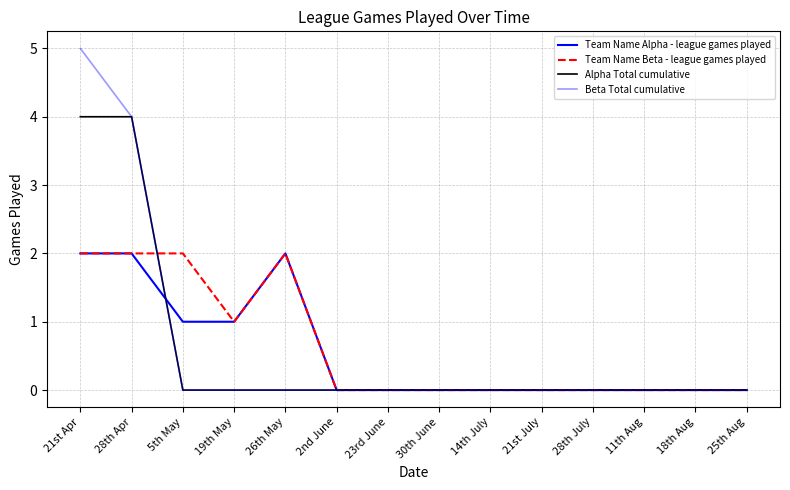

In Team Name Beta - league games played, how many points are higher than both neighbors (excluding endpoints)?

1